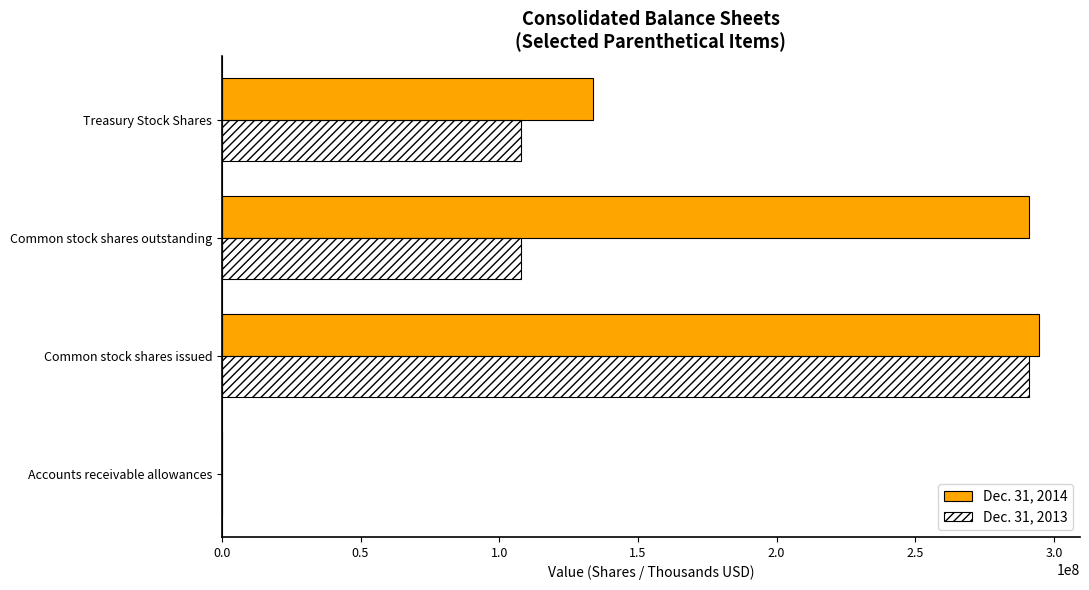

What is the maximum value shown in the chart?

294674000